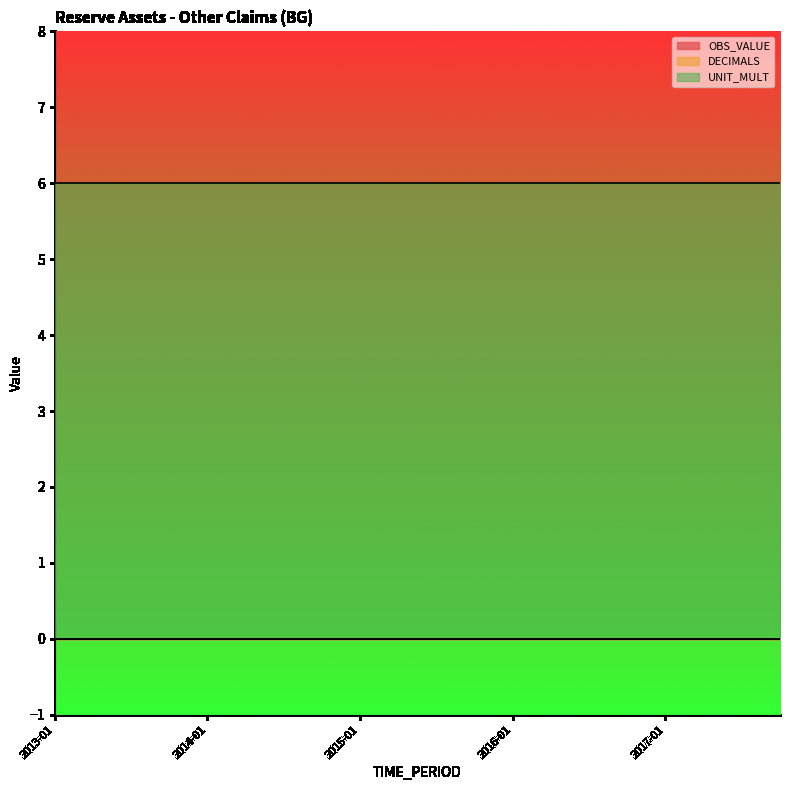

How many lines are shown in the chart?

3